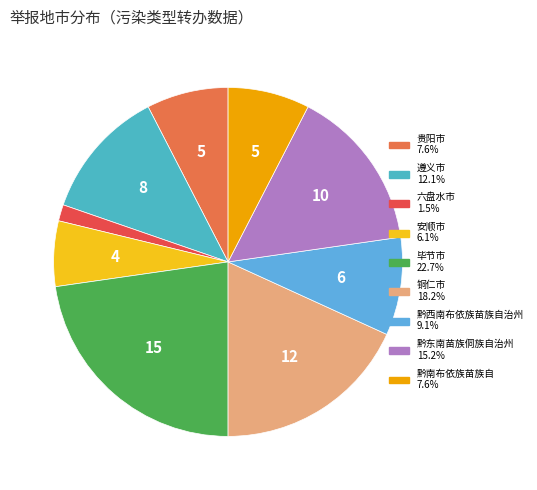

How many segments does this pie chart have?

9